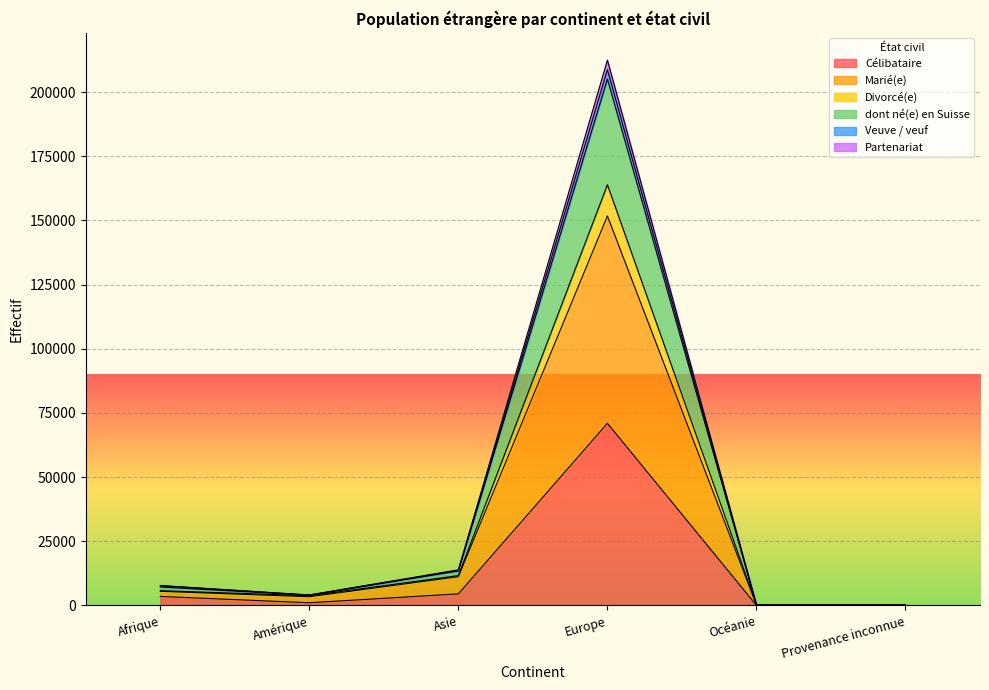

What is the difference between the highest and lowest values at Amérique?

3040